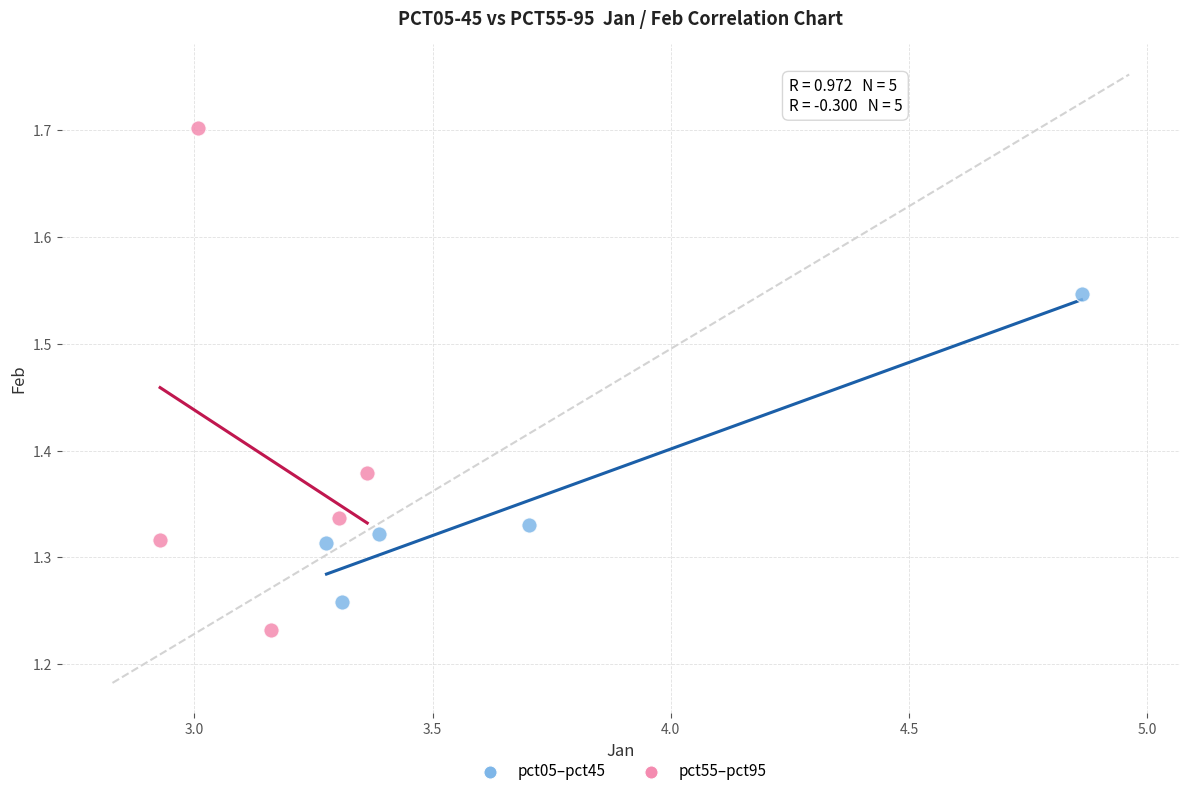

Which series has the largest Y range (max minus min)?

pct55–pct95